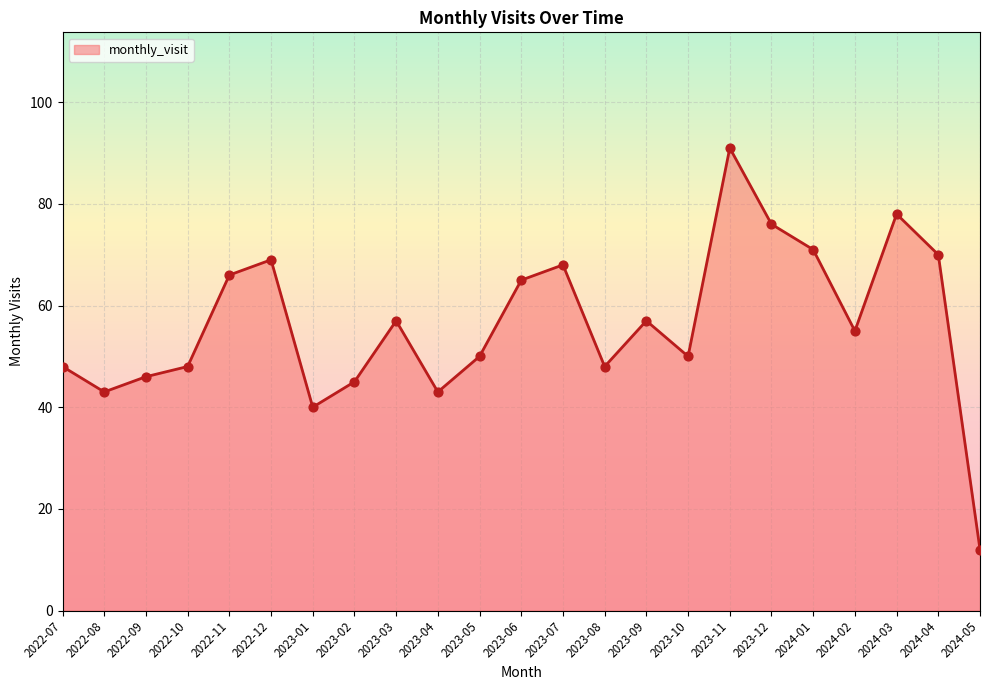

What is the greatest value displayed?

91